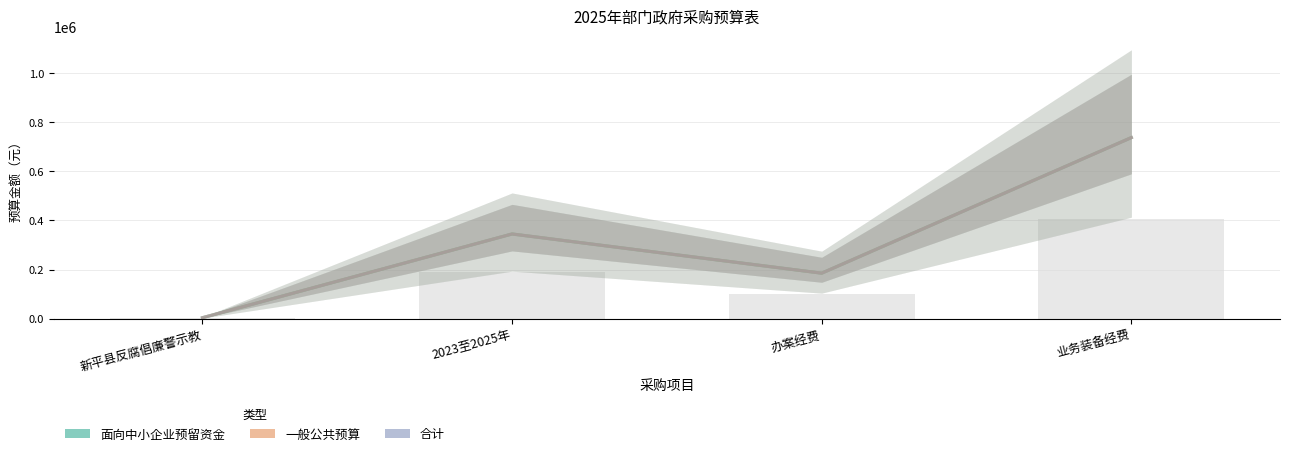

Which has a higher value, 业务装备经费 or 办案经费?

业务装备经费